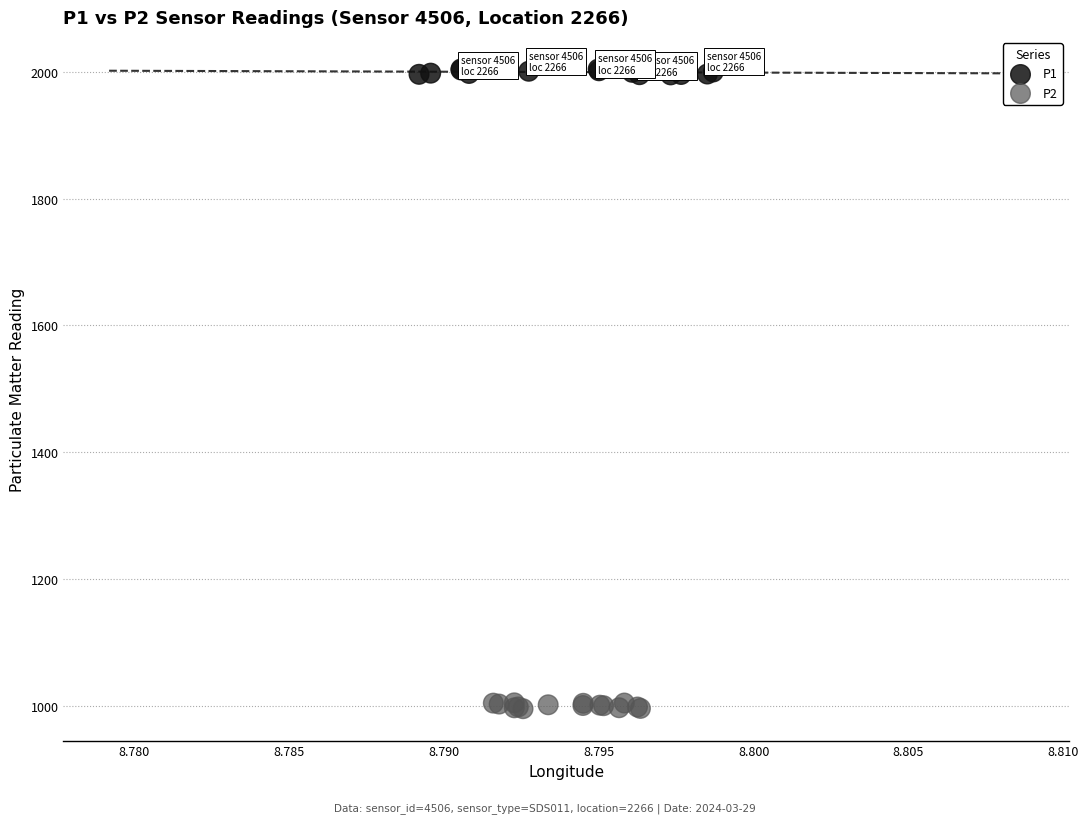

Which series contains the highest Y value?

P1